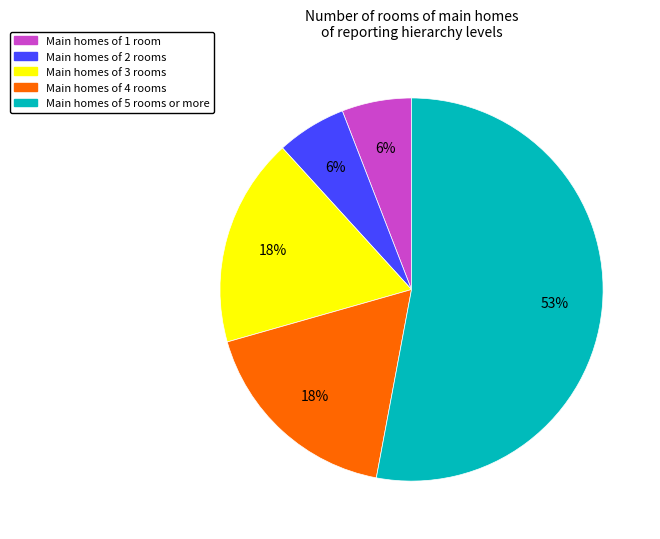

To the nearest percent, what is the average slice percentage?

20%